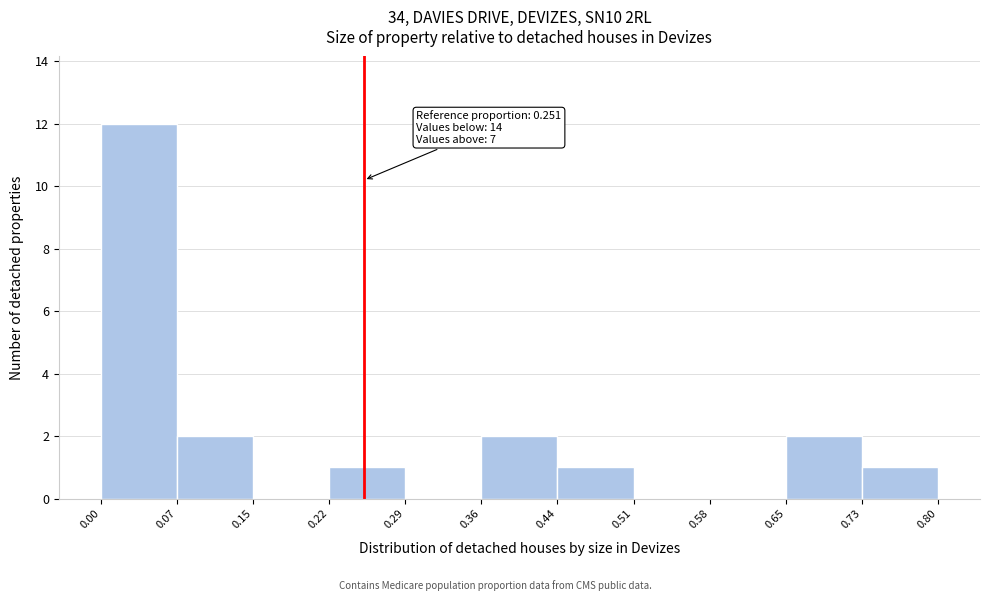

Which range on the x-axis has the tallest bar?

0.00 to 0.07